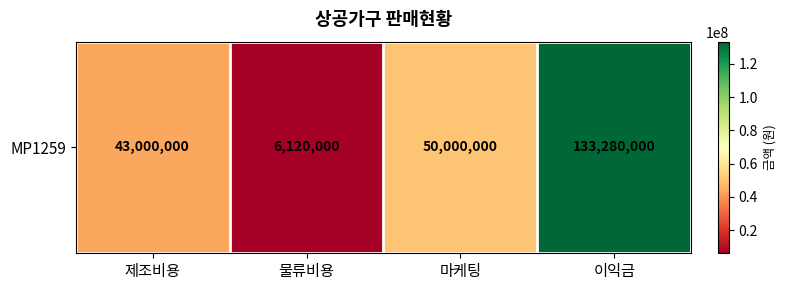

Reading left to right, what are all the values shown in this chart?

제조비용=43000000	물류비용=6120000	마케팅=50000000	이익금=133280000